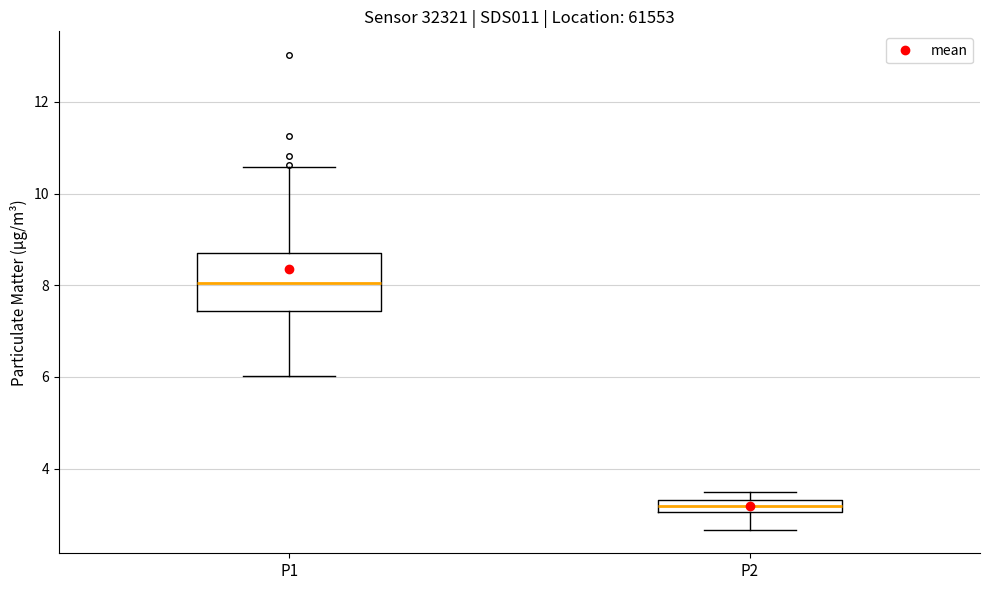

Where does the lower whisker of the box for P2 end on the y-axis? The values are not printed on the chart, so give them approximately, as read against the axis.

2.6